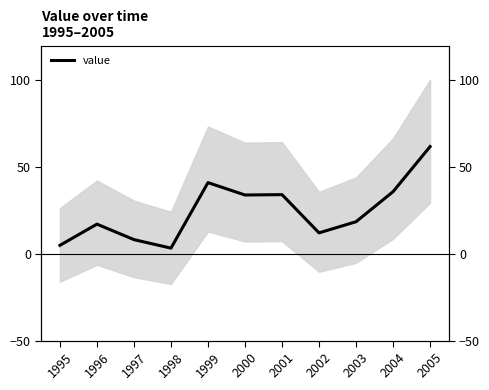

Which label corresponds to the largest value in the chart?

2005